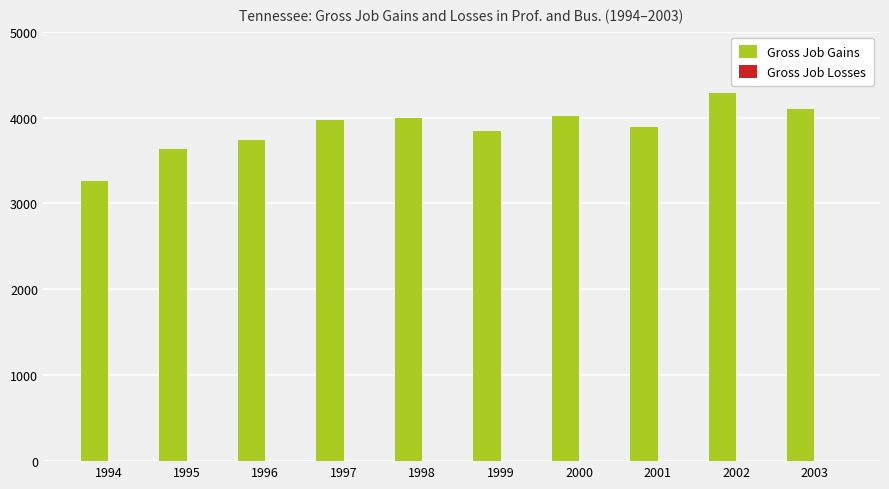

What is the maximum value shown in the chart?

4289